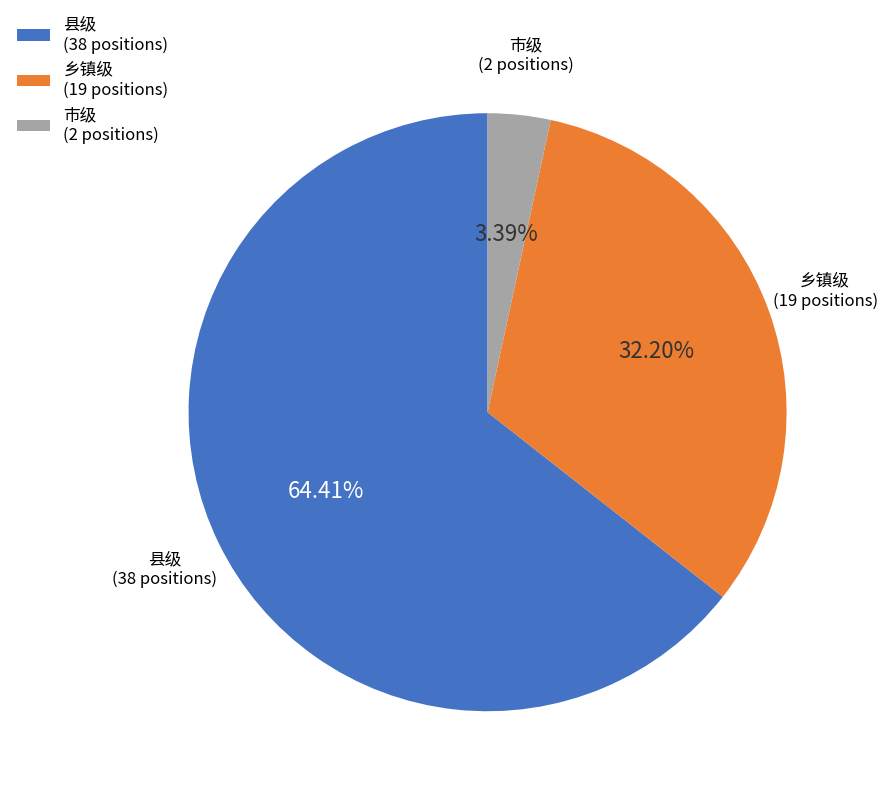

Combined, do 市级 (2 positions) and 乡镇级 (19 positions) account for over 50%?

No